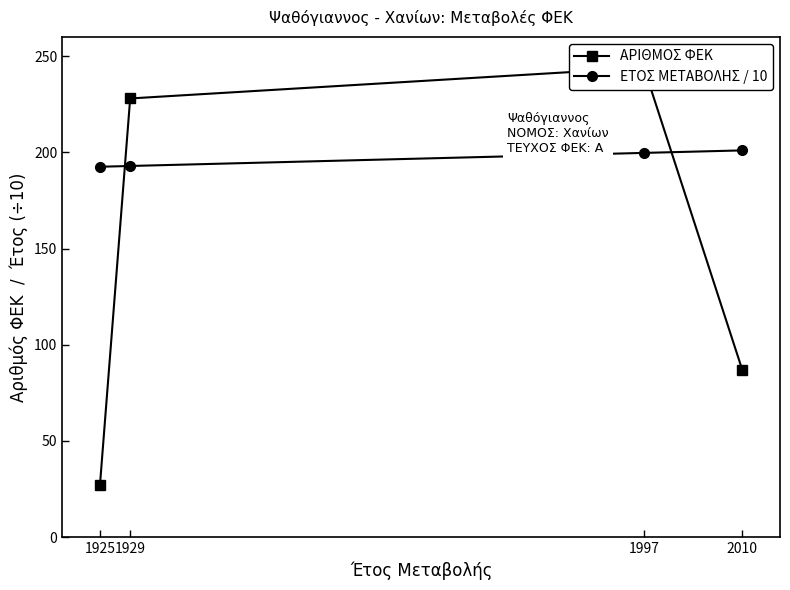

What is the minimum value shown in the chart?

27.0